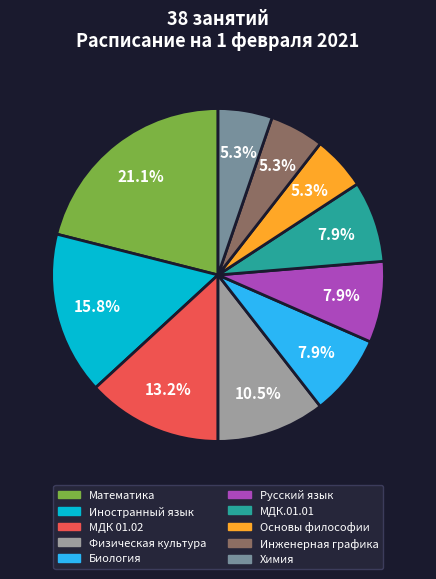

Which has a higher value, Русский язык or Физическая культура?

Физическая культура